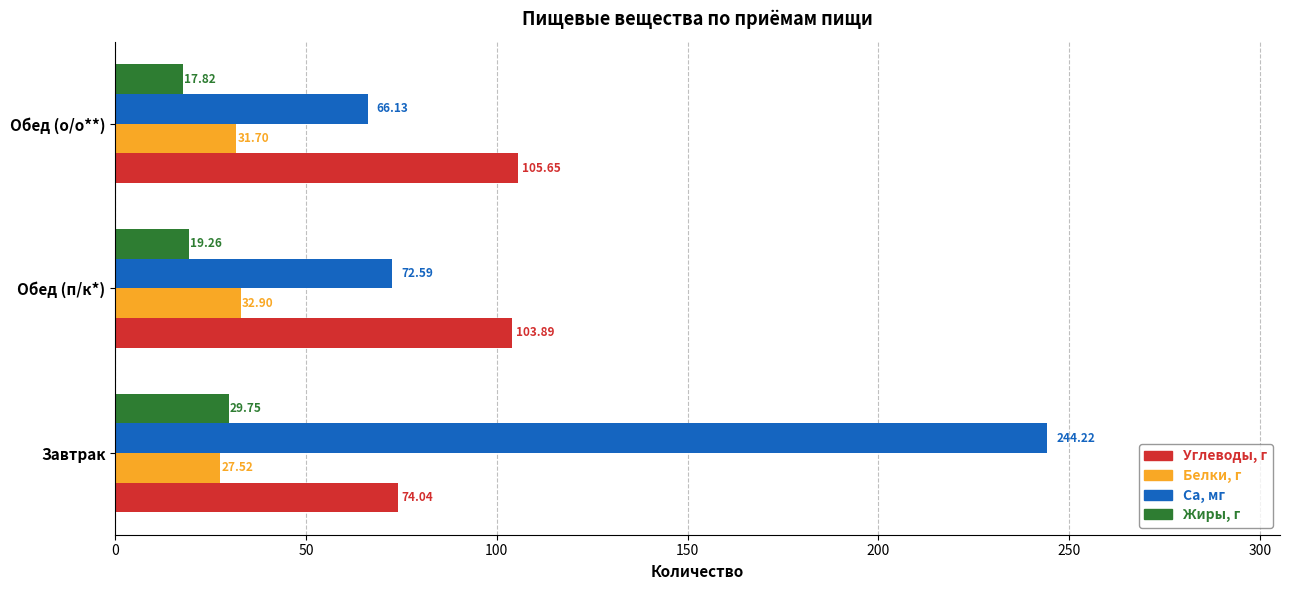

What is the difference between the maximum and minimum values in the Углеводы, г series?

31.6